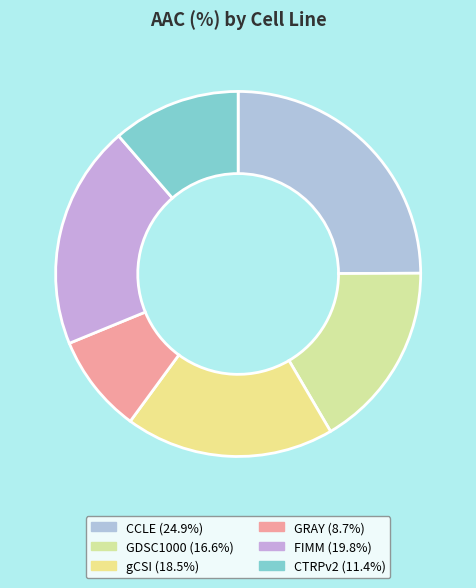

Does CCLE account for over 50% of the chart?

No